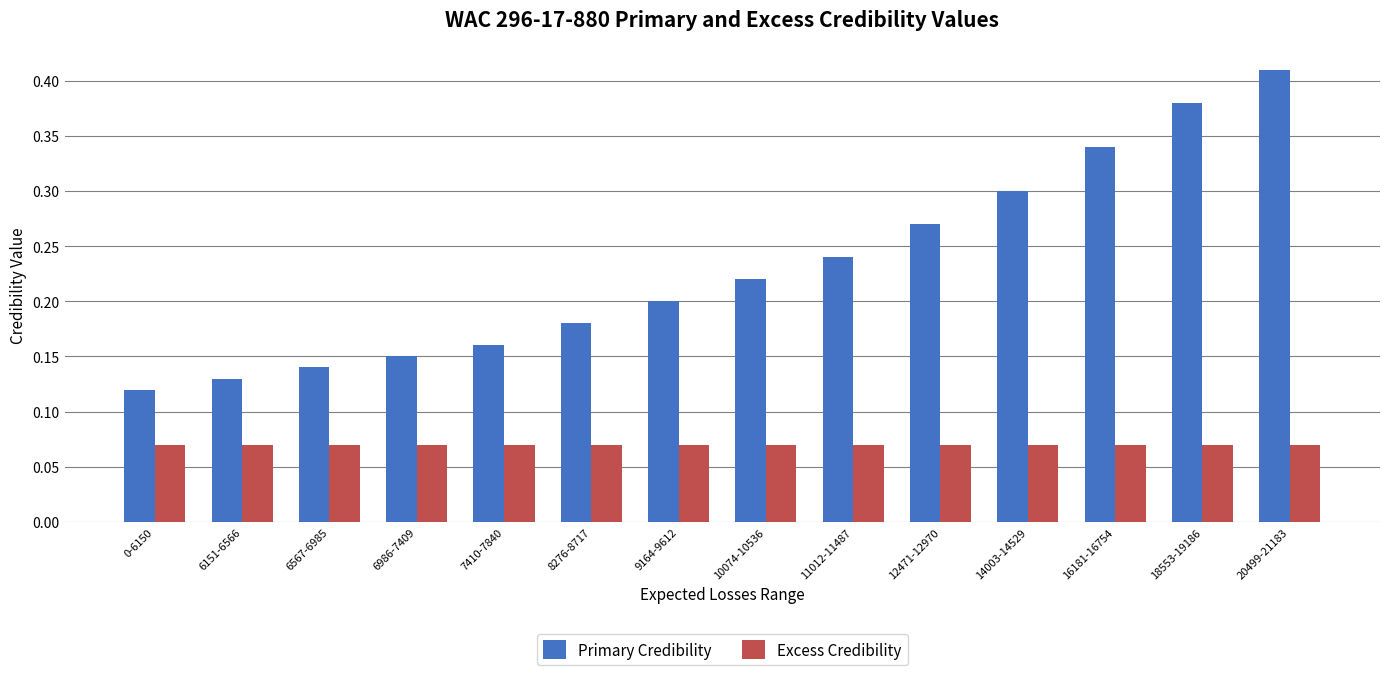

What is the label of the 6th bar from the right?

11012-11487